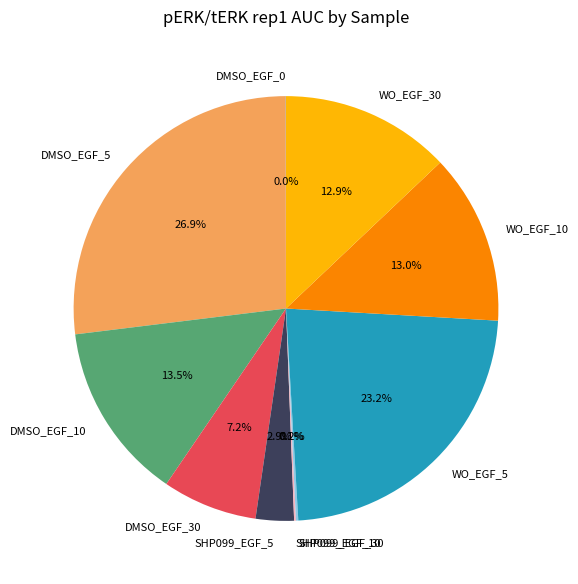

Which has a higher value, DMSO_EGF_5 or WO_EGF_5?

DMSO_EGF_5